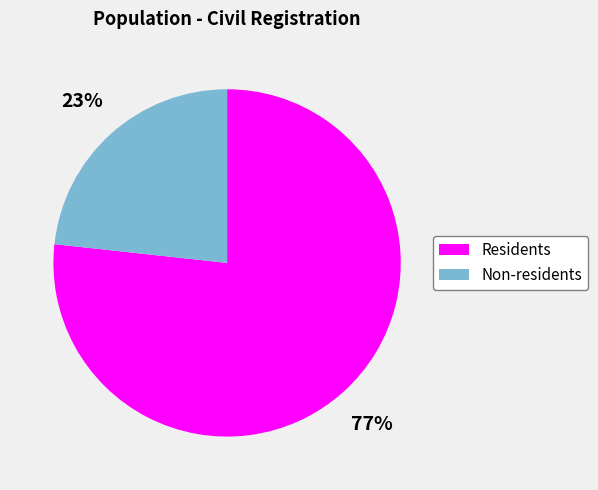

To the nearest percent, what portion does Residents represent?

77%